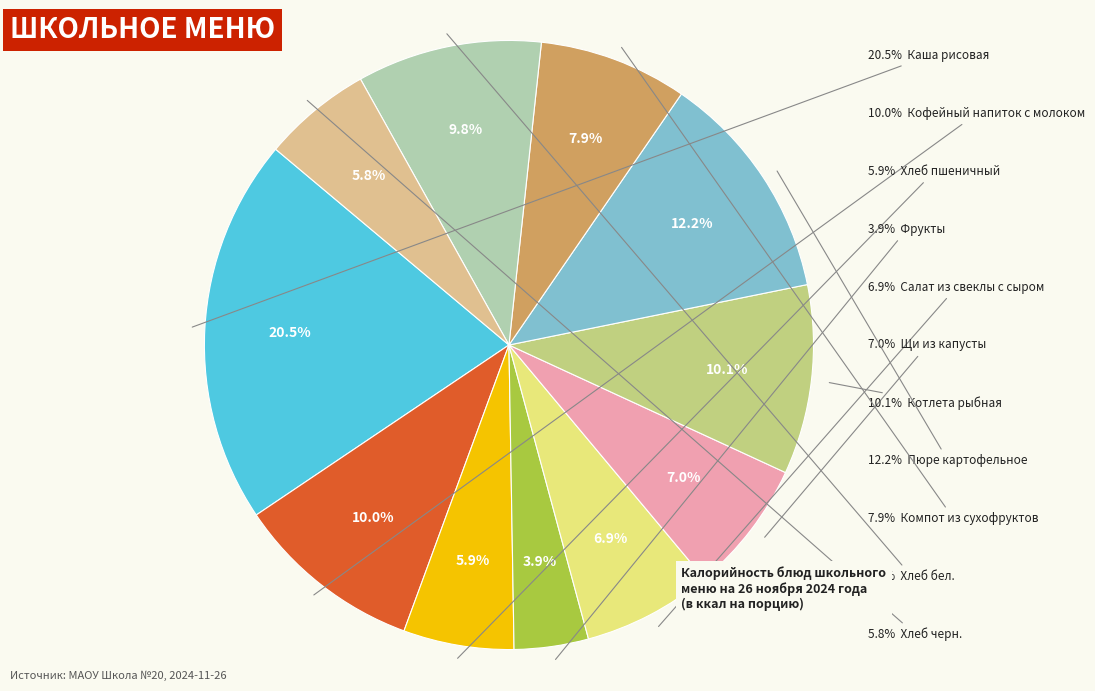

What is the smallest slice in the pie chart?

Фрукты